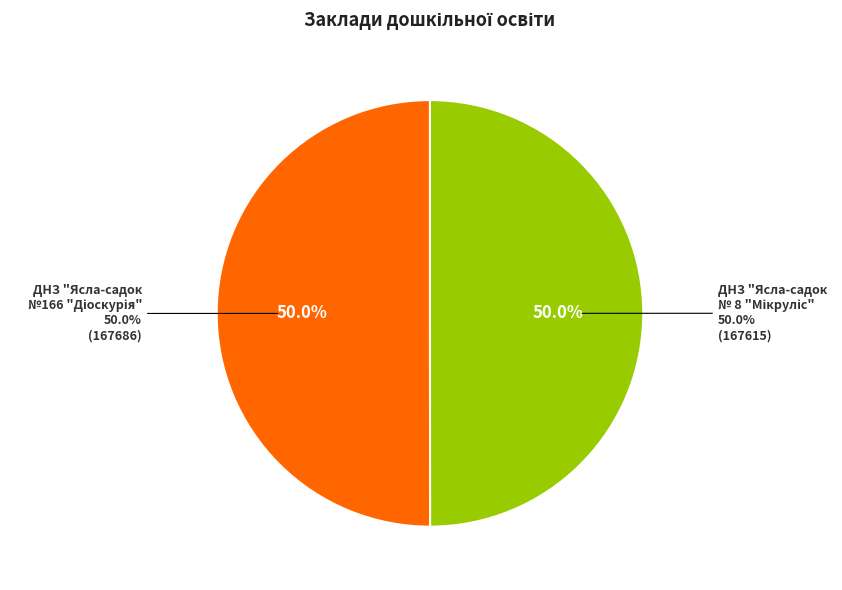

To the nearest percent, what percentage of the pie is ДНЗ "Ясла-садок №166 "Діоскурія"?

50%